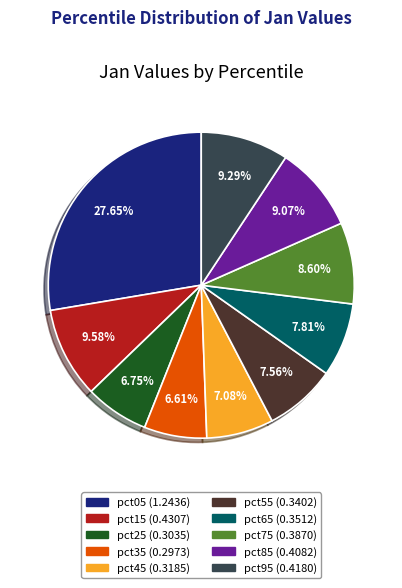

Is pct95 the majority of the pie?

No